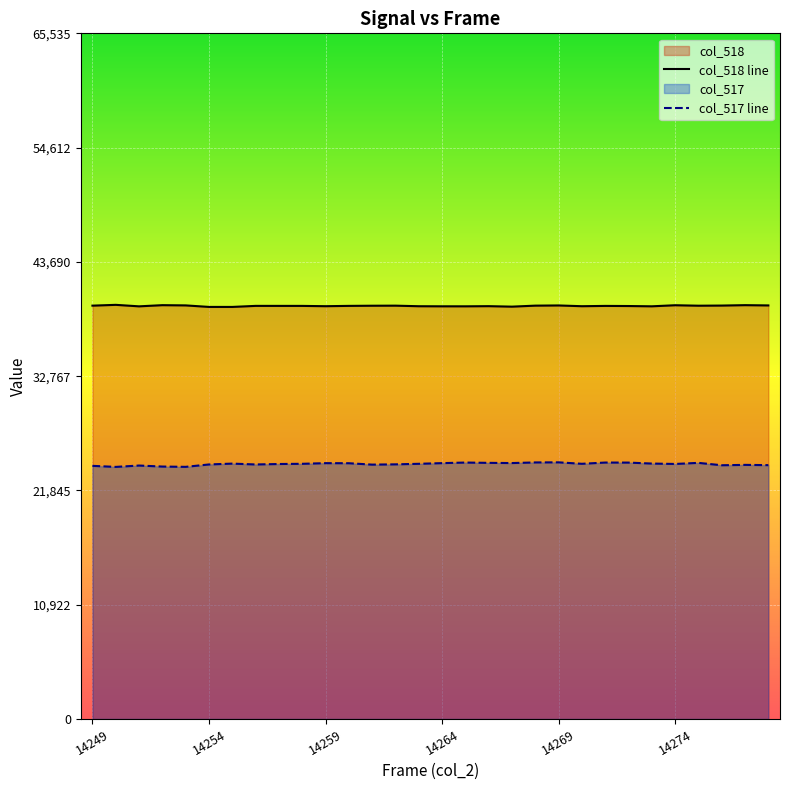

How many values in the col_517 series are below 24389?

14